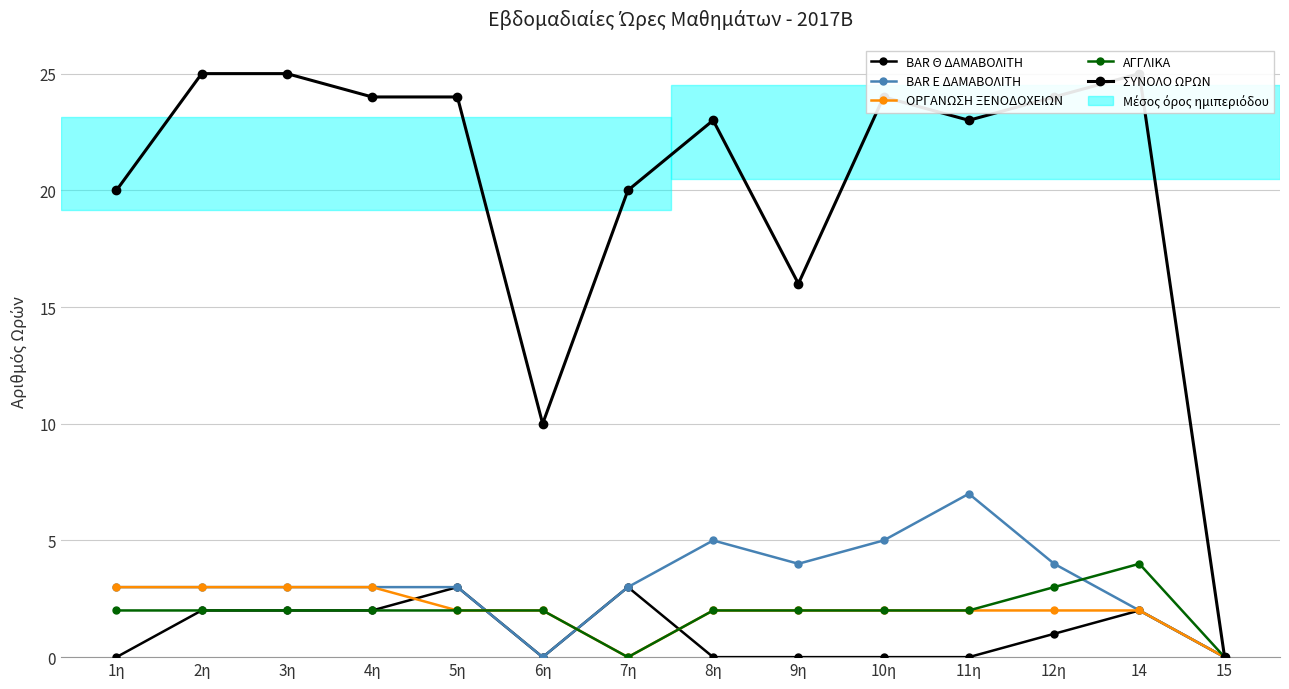

Does the chart have visible grid lines?

Yes